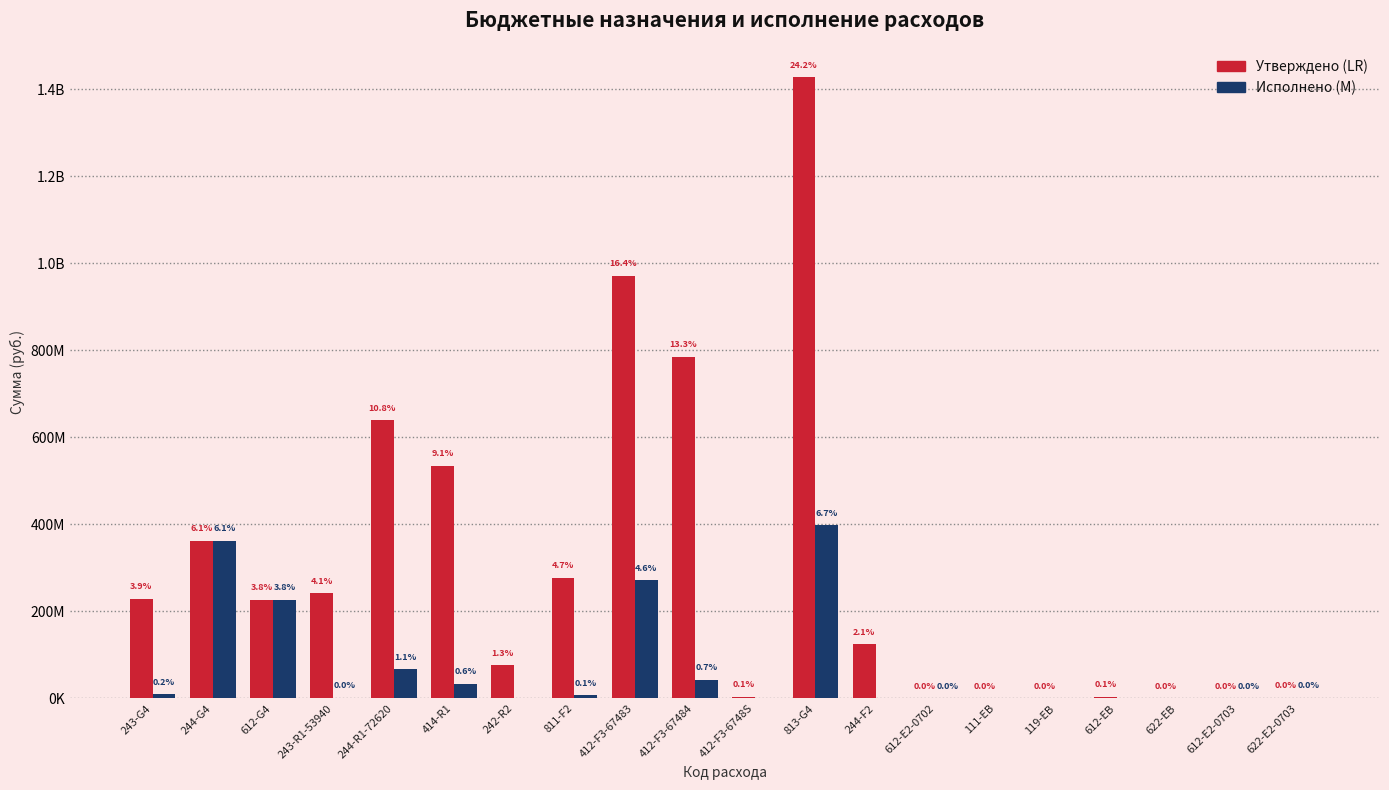

Does the chart contain stacked bars?

No